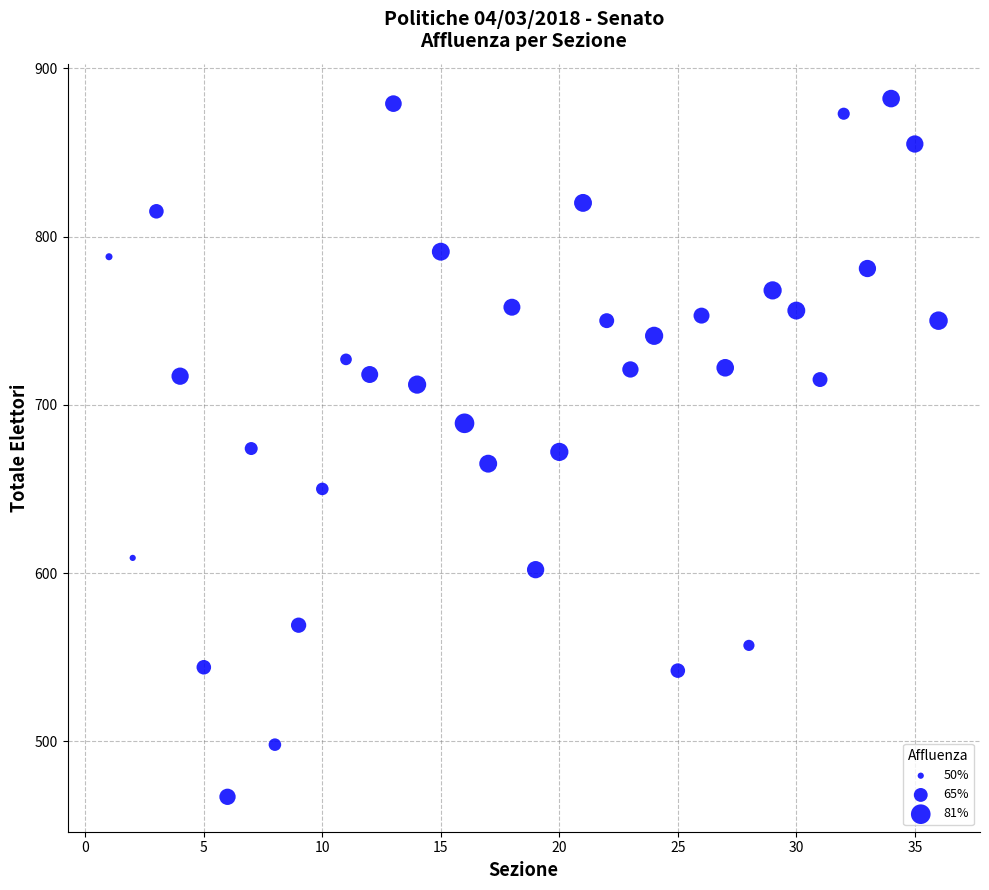

What is the range of X values (max minus min)?

35